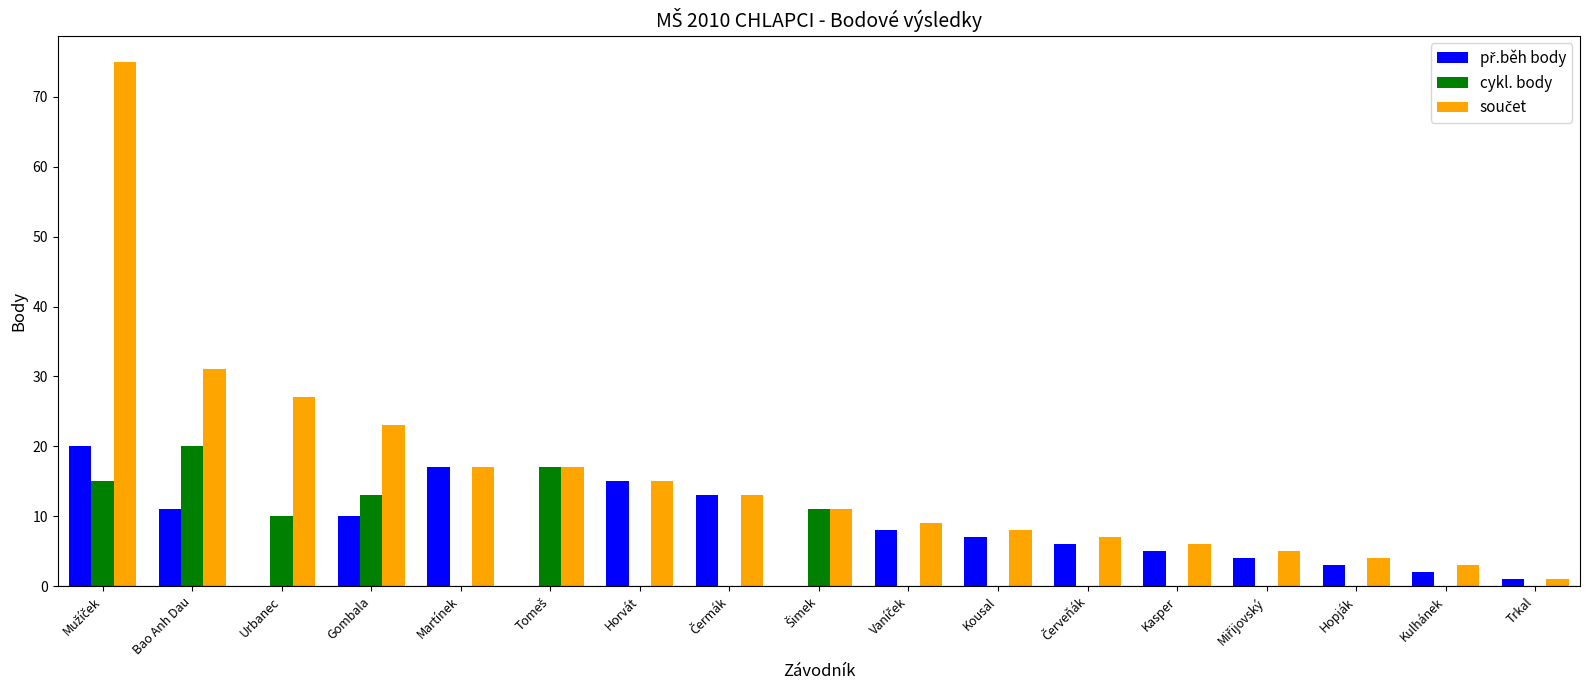

What is the total value across all series at Urbanec?

37